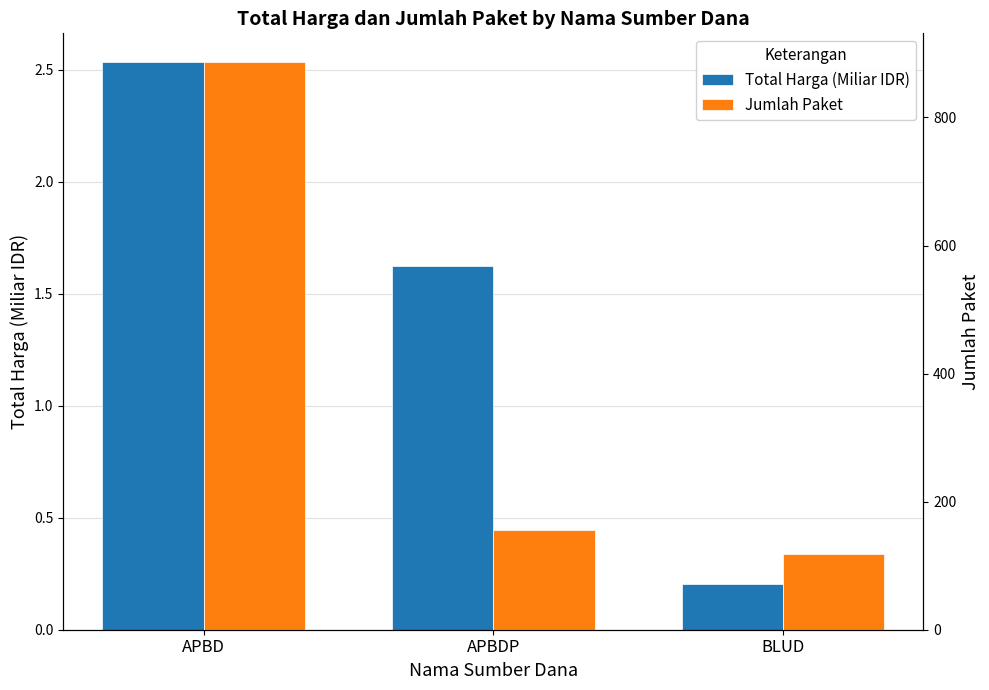

The Jumlah Paket series shows 156.0 at APBDP. True or false?

True